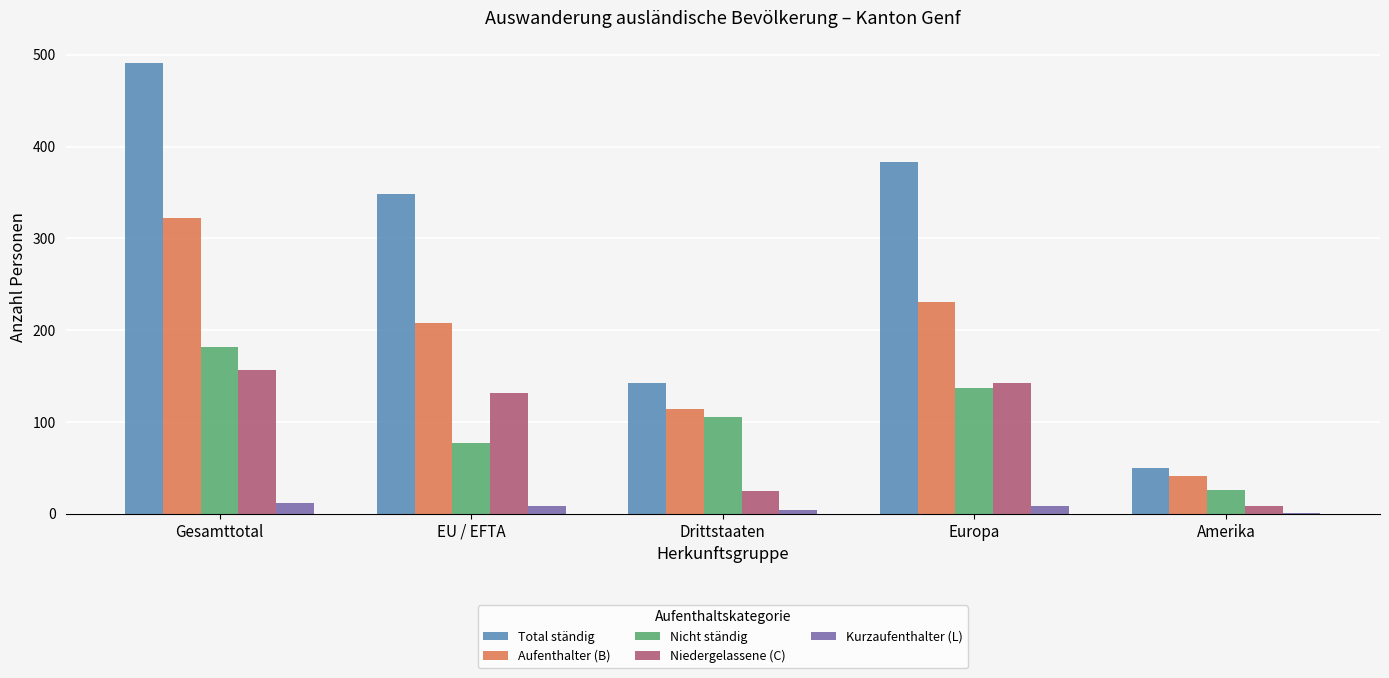

Between EU / EFTA and Drittstaaten, which series saw the biggest shift?

Total ständig